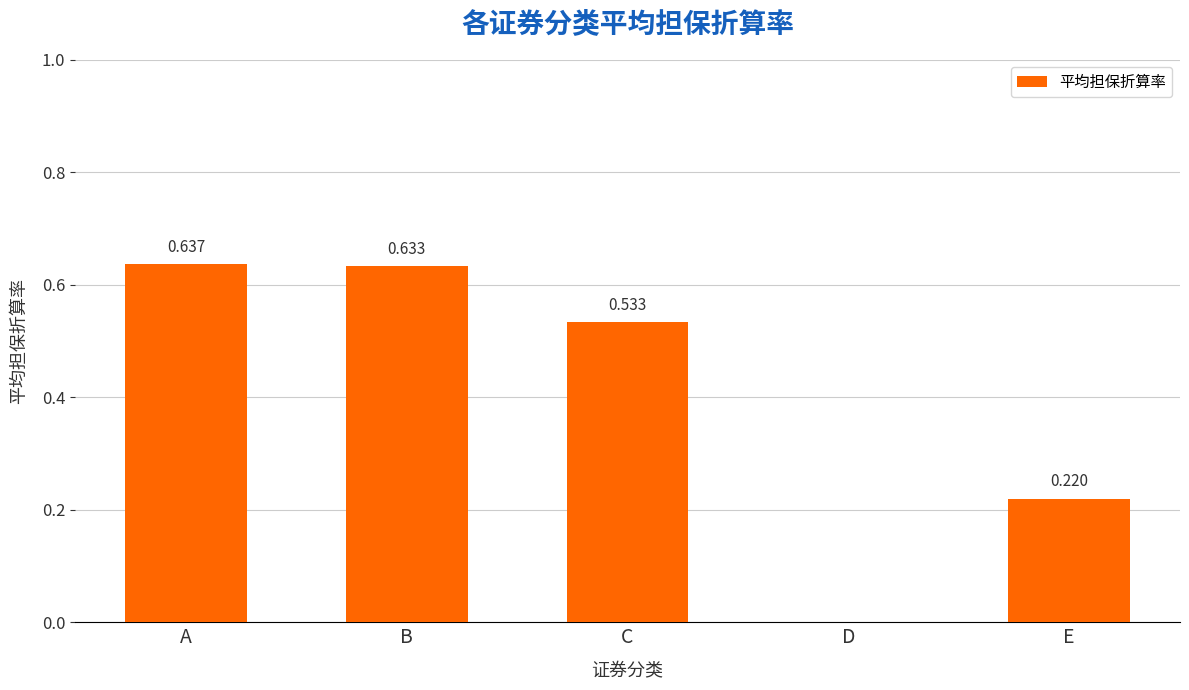

Which has a higher value, C or D?

C